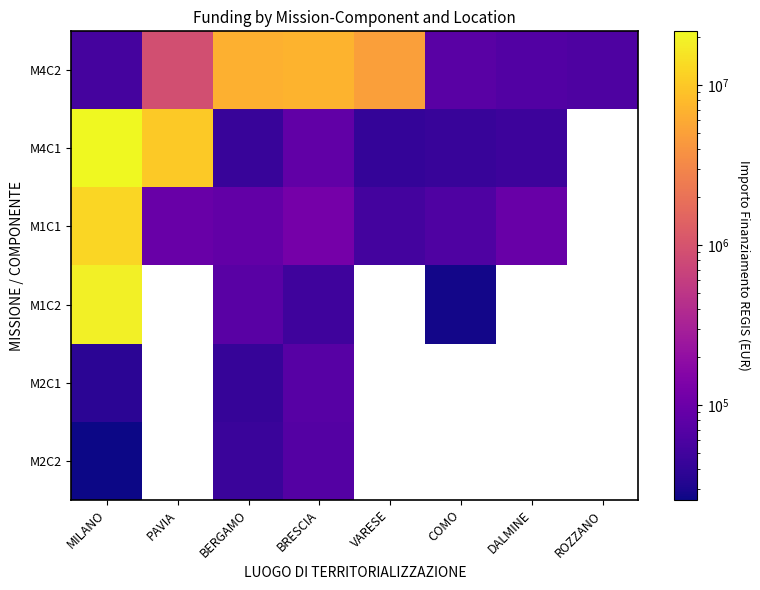

At which category is the sum across all series the highest?

MILANO